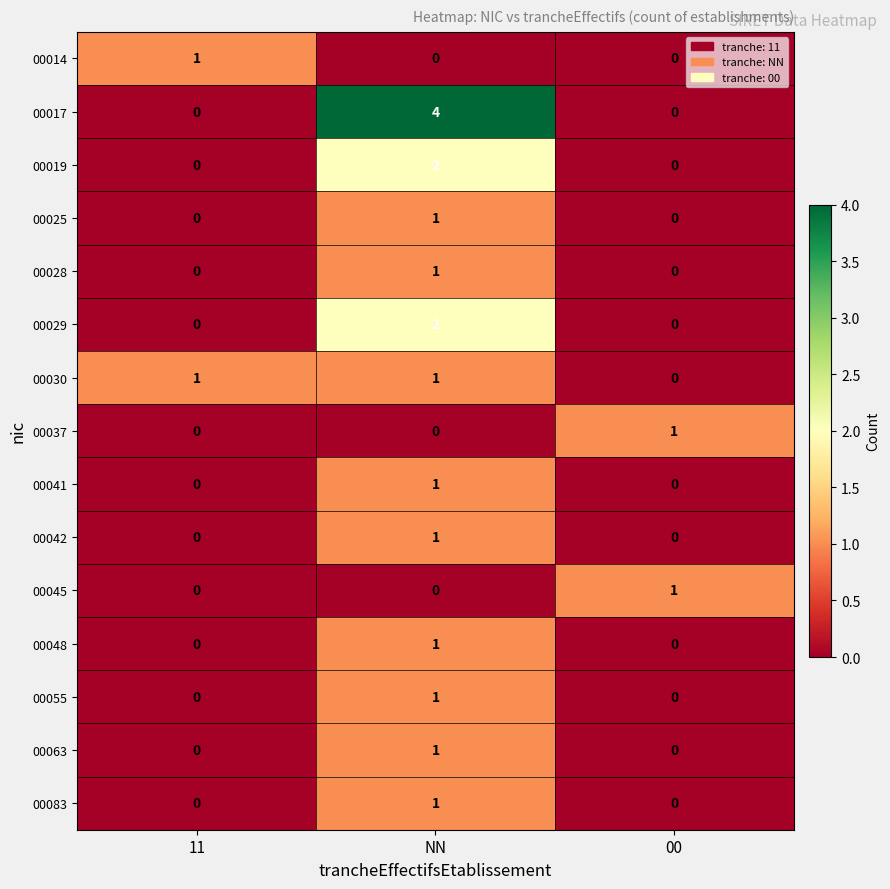

At which category is the sum across all series the highest?

NN